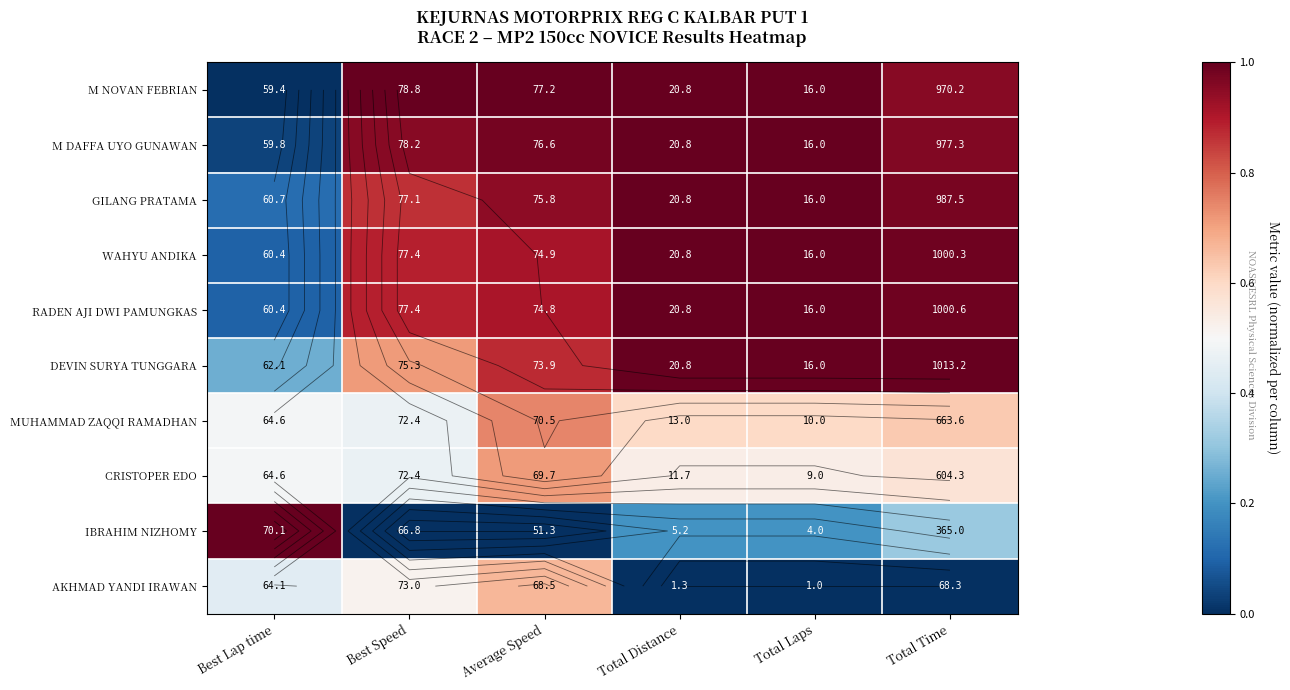

How many MUHAMMAD ZAQQI RAMADHAN values are between 0 and 1?

6